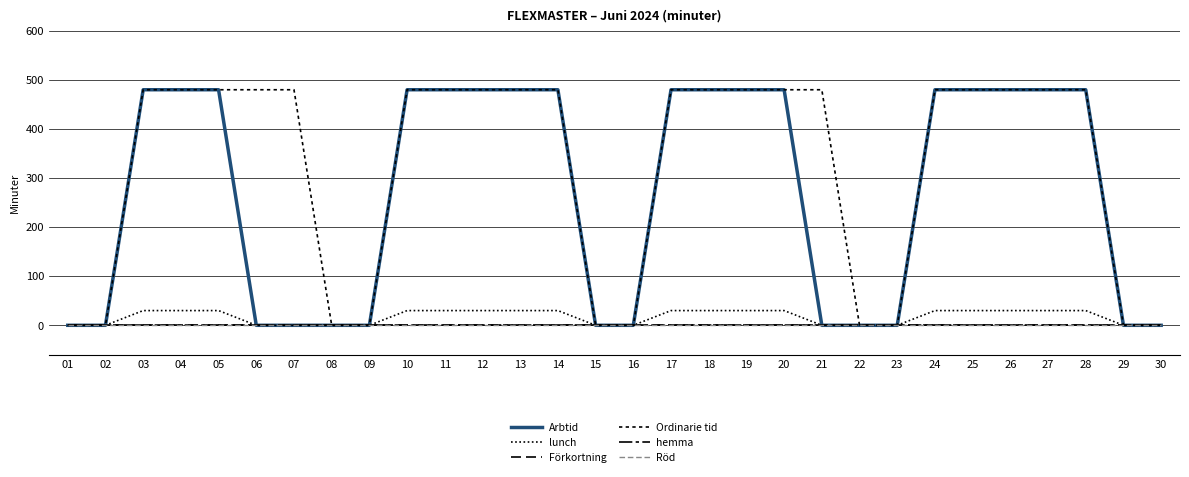

Does the chart have visible grid lines?

Yes